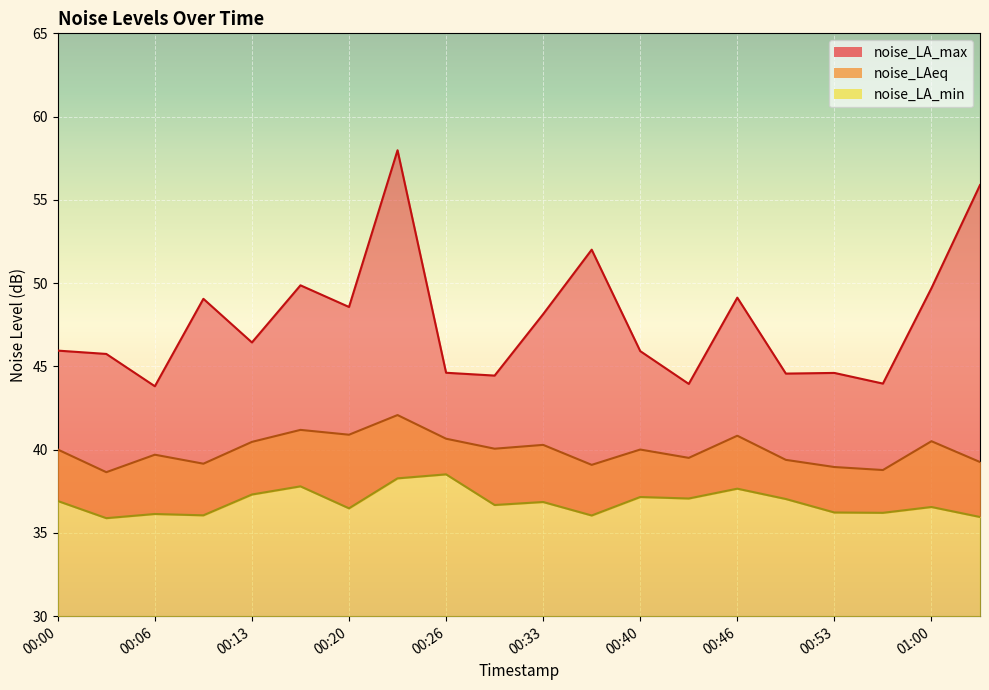

At which category does noise_LA_min reach its first local valley?

00:03